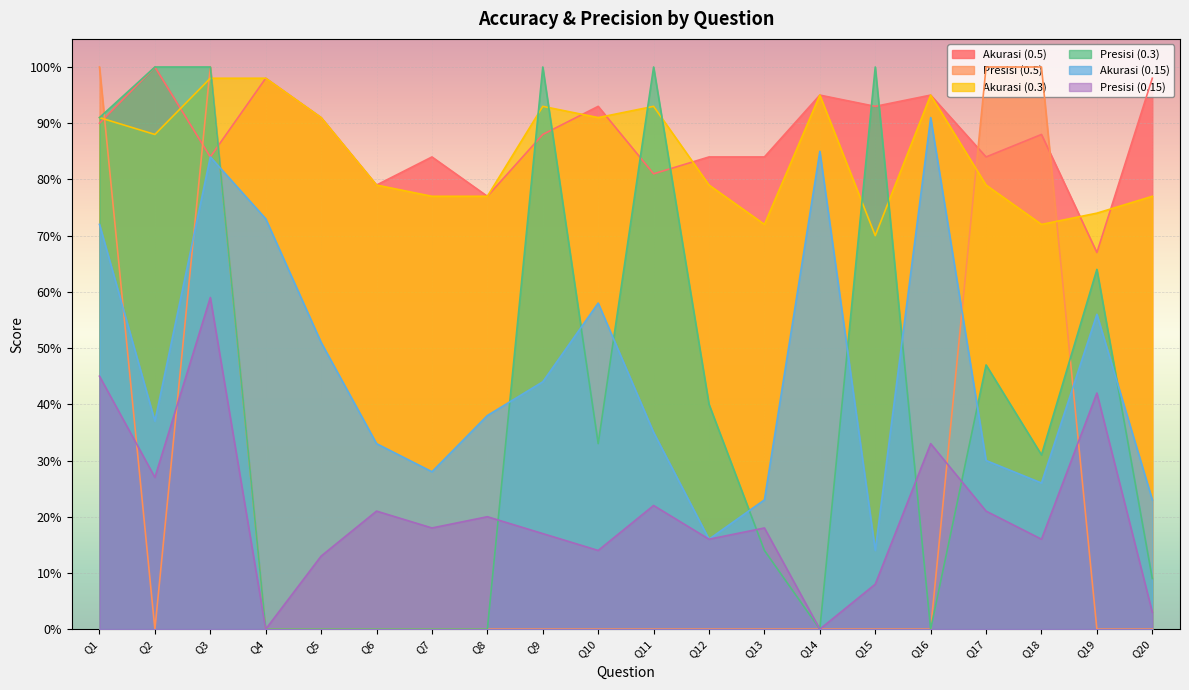

Does the chart display data point markers on the line(s)?

No